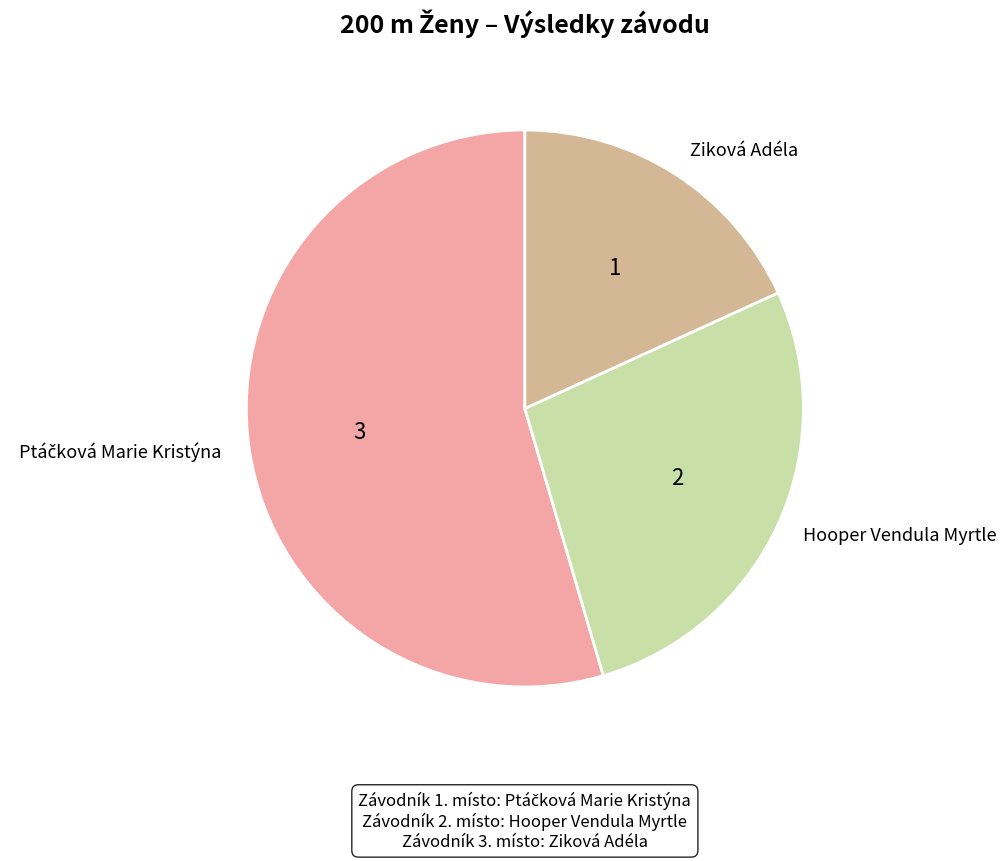

Combined, do Hooper Vendula Myrtle and Ziková Adéla account for over 50%?

No